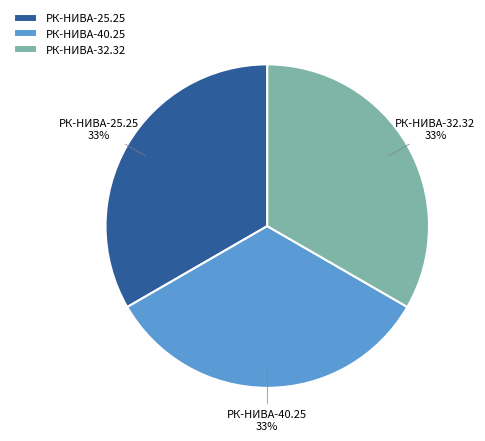

Approximately how many times larger is the value at РК-НИВА-25.25 compared to РК-НИВА-40.25?

1.0